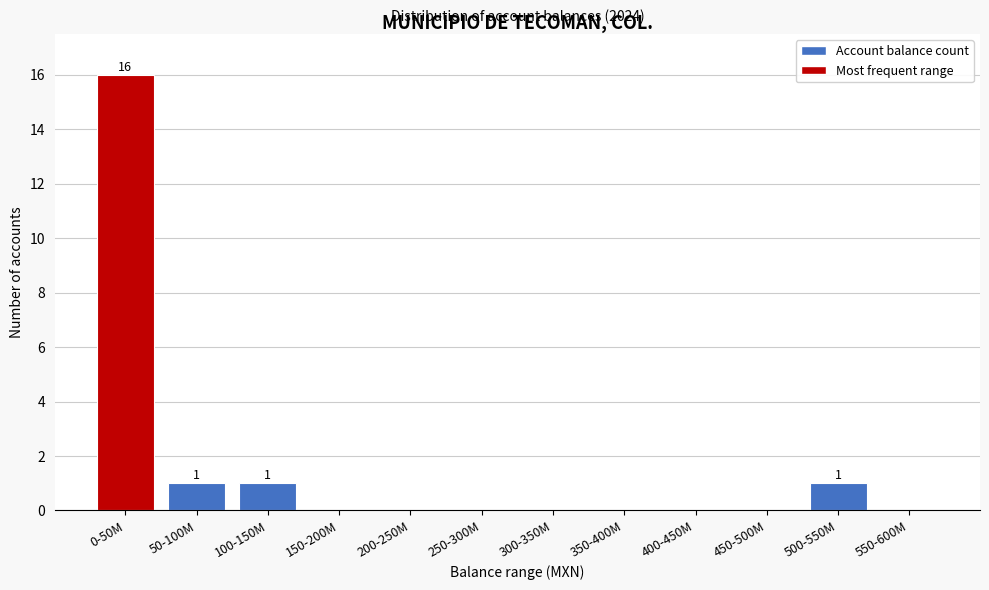

Reading right to left, transcribe all the data shown in this chart.

550-600M=0	500-550M=1	450-500M=0	400-450M=0	350-400M=0	300-350M=0	250-300M=0	200-250M=0	150-200M=0	100-150M=1	50-100M=1	0-50M=16